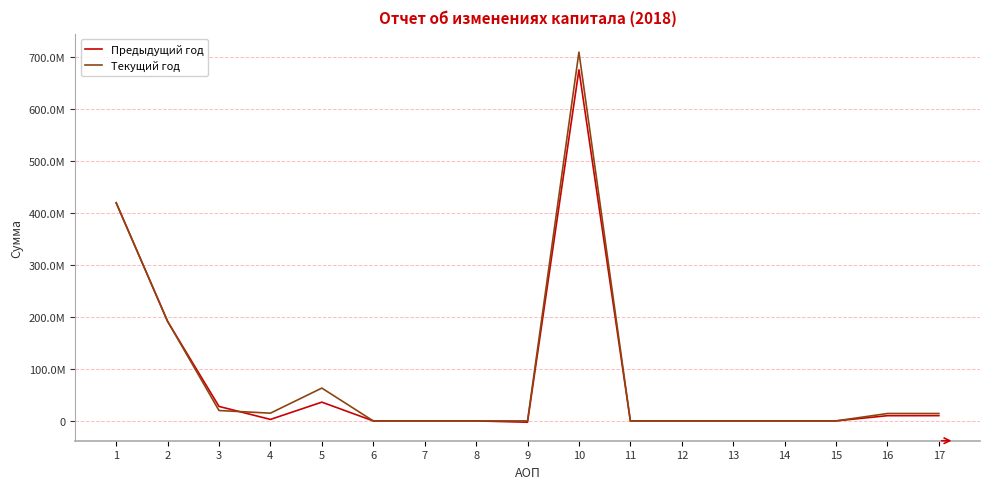

What is the value of the Предыдущий год point at the 1st from the left?

419958400.0